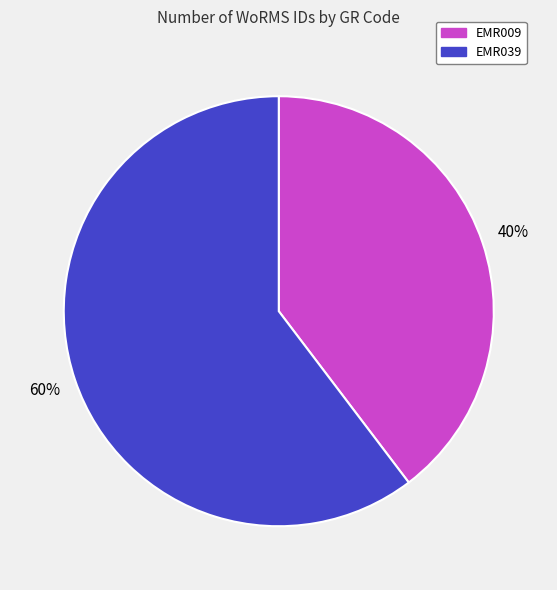

Is the sum of EMR009 and EMR039 greater than half?

Yes